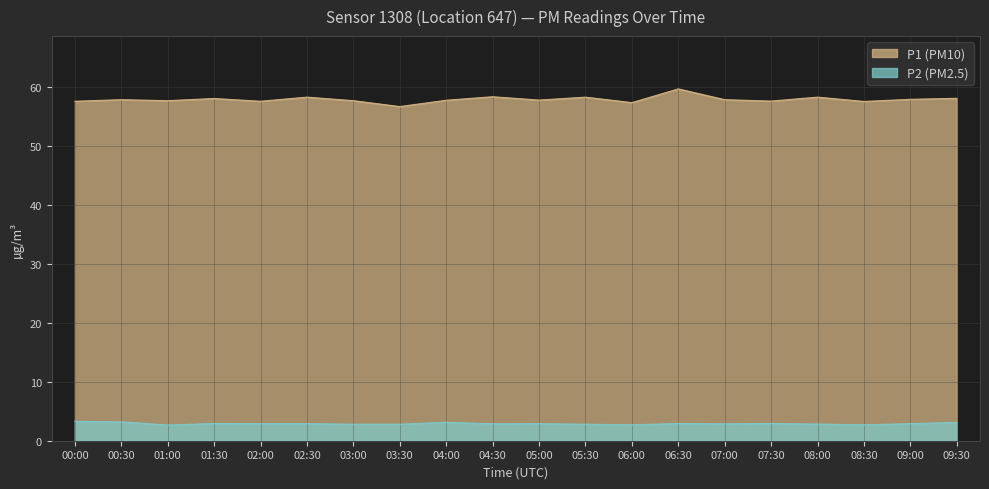

At which category does P2 reach its first local valley?

01:00